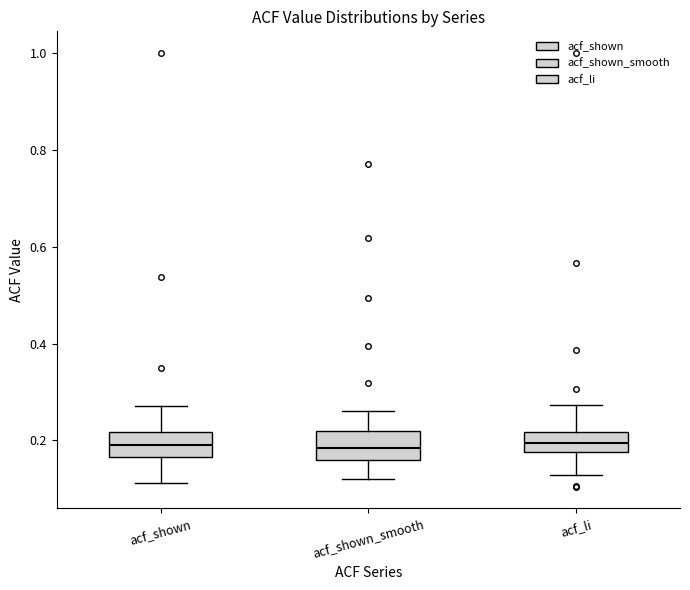

Reading left to right, transcribe this box plot: for each box, give where its median line is, the range the box spans, and where its two whiskers end, as read against the y-axis. The values are not printed on the chart, so give them approximately, as read against the axis.

acf_shown: median 0.20, box 0.16 to 0.22, whiskers 0.12 to 0.28
acf_shown_smooth: median 0.18, box 0.16 to 0.22, whiskers 0.12 to 0.26
acf_li: median 0.20, box 0.18 to 0.22, whiskers 0.12 to 0.28